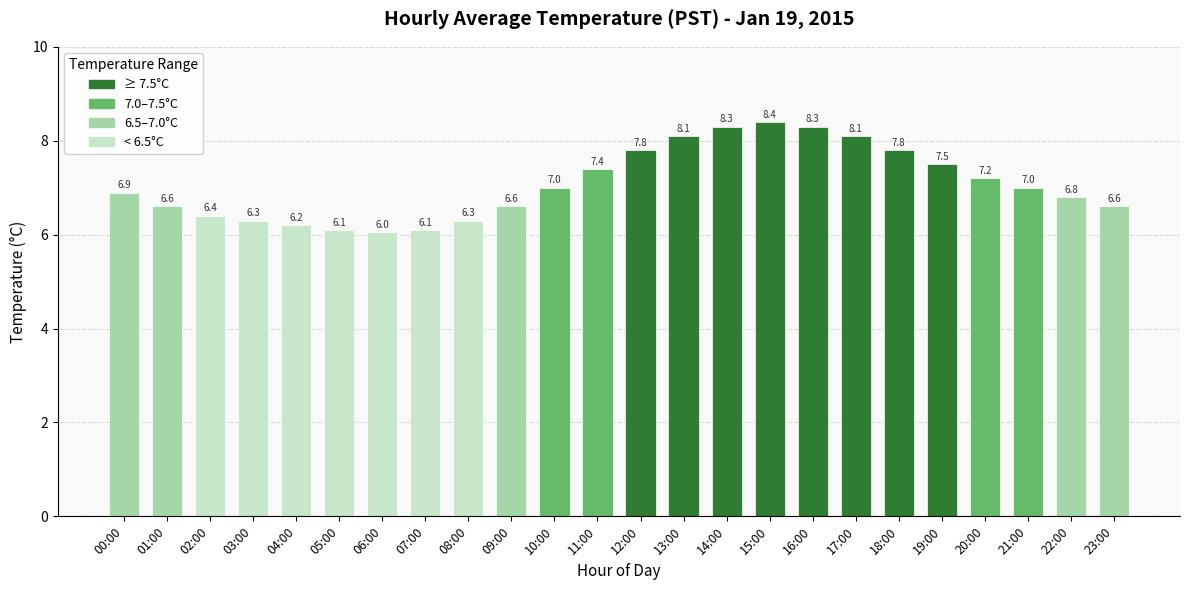

The chart shows a value of 6.6 at 09:00. True or false?

True